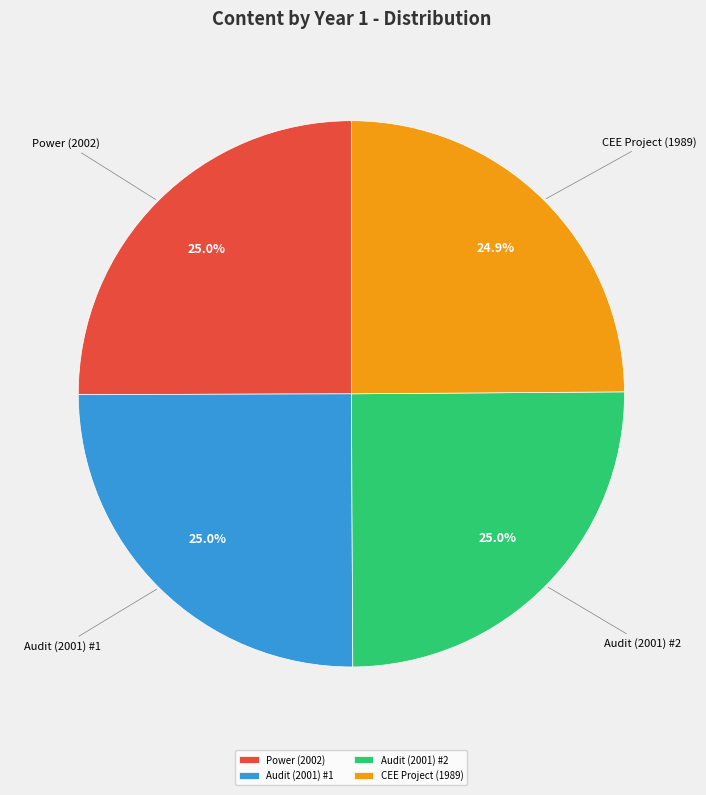

Is Power (2002) the majority of the pie?

No